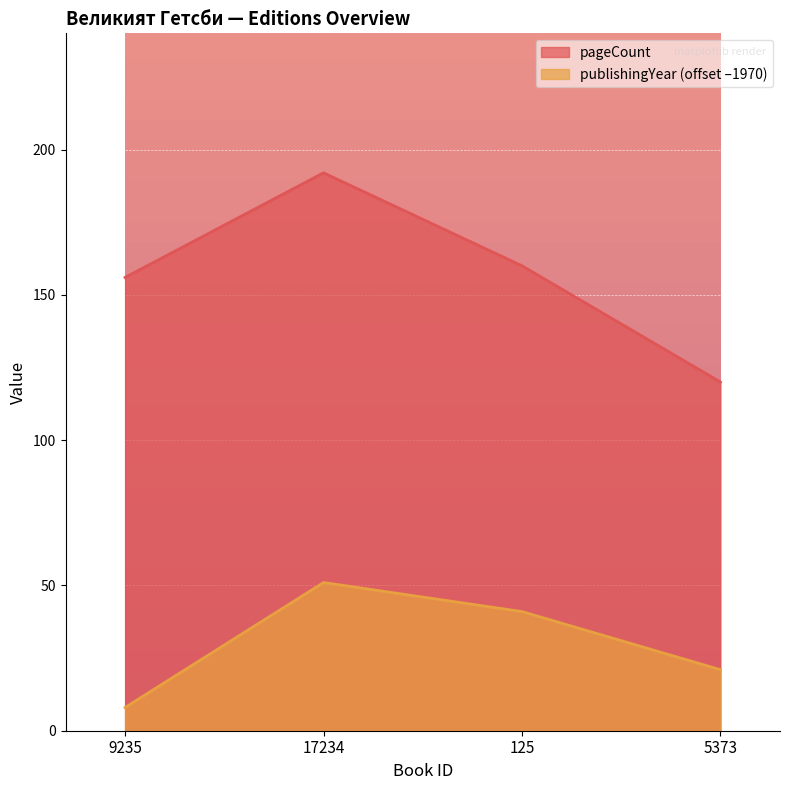

At which category does pageCount reach its first local peak?

17234